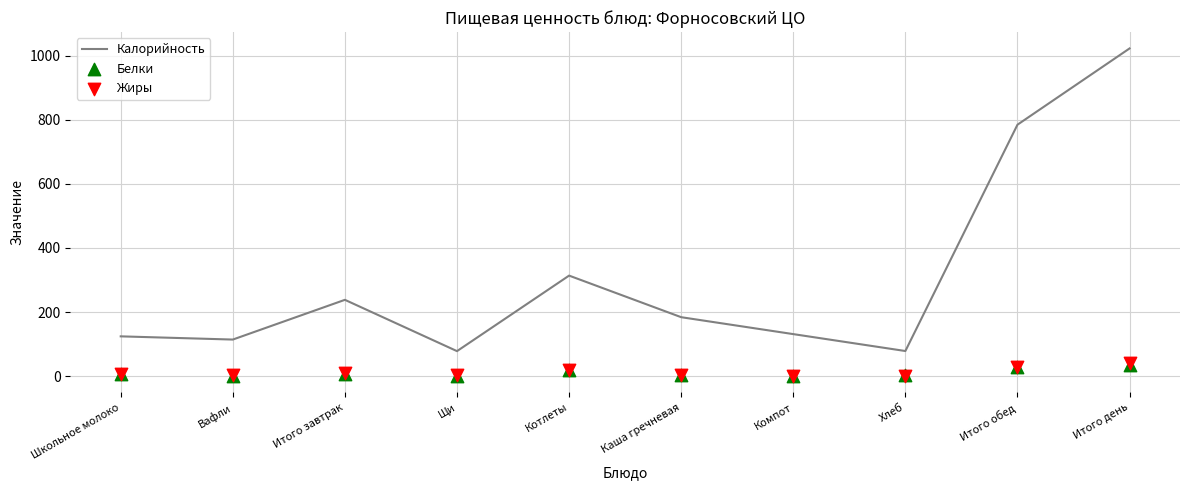

At how many categories does at least one series exceed 662?

2